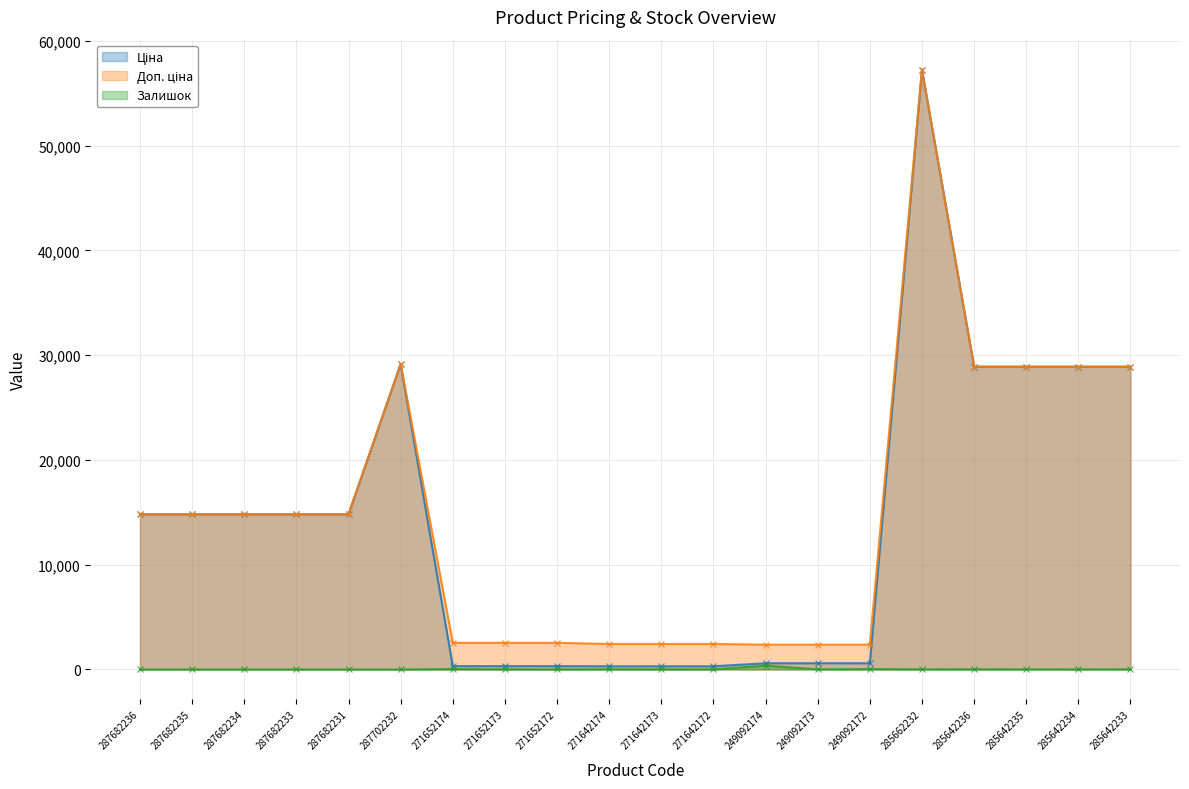

Does the chart display data point markers on the line(s)?

Yes